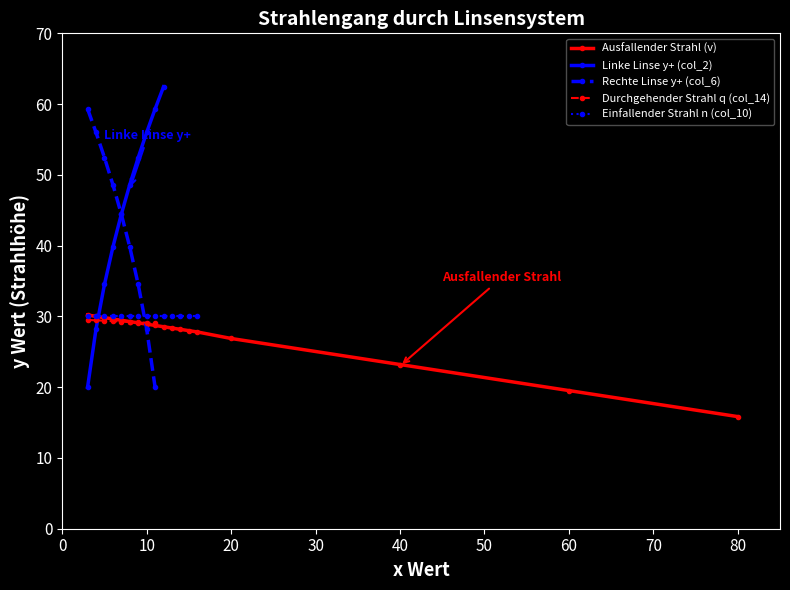

True or false: Rechte Linse y+ (col_6) has more than 1 interior local peaks.

False